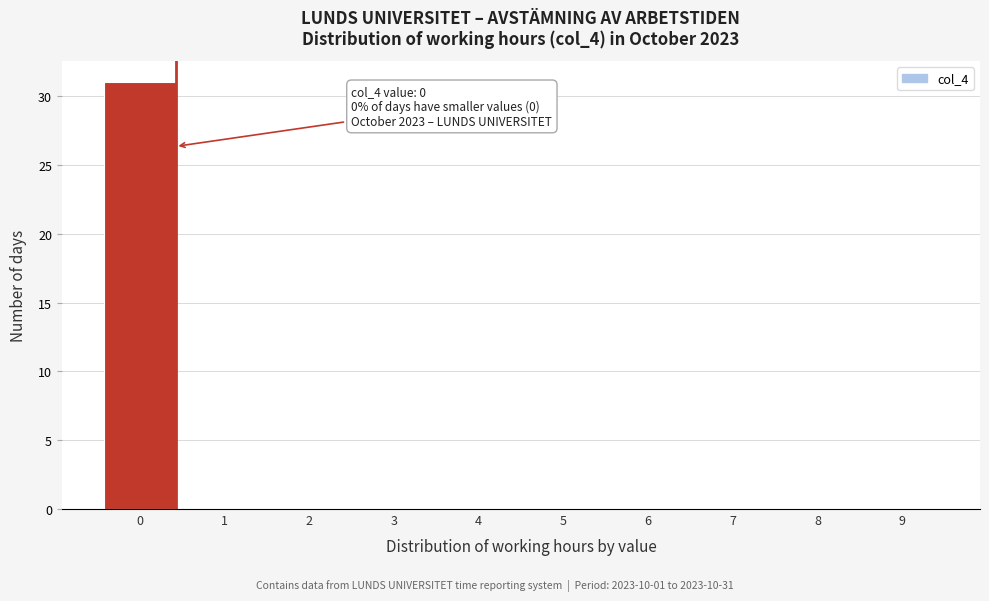

Reading left to right, transcribe all the data shown in this chart.

0=31	1=0	2=0	3=0	4=0	5=0	6=0	7=0	8=0	9=0